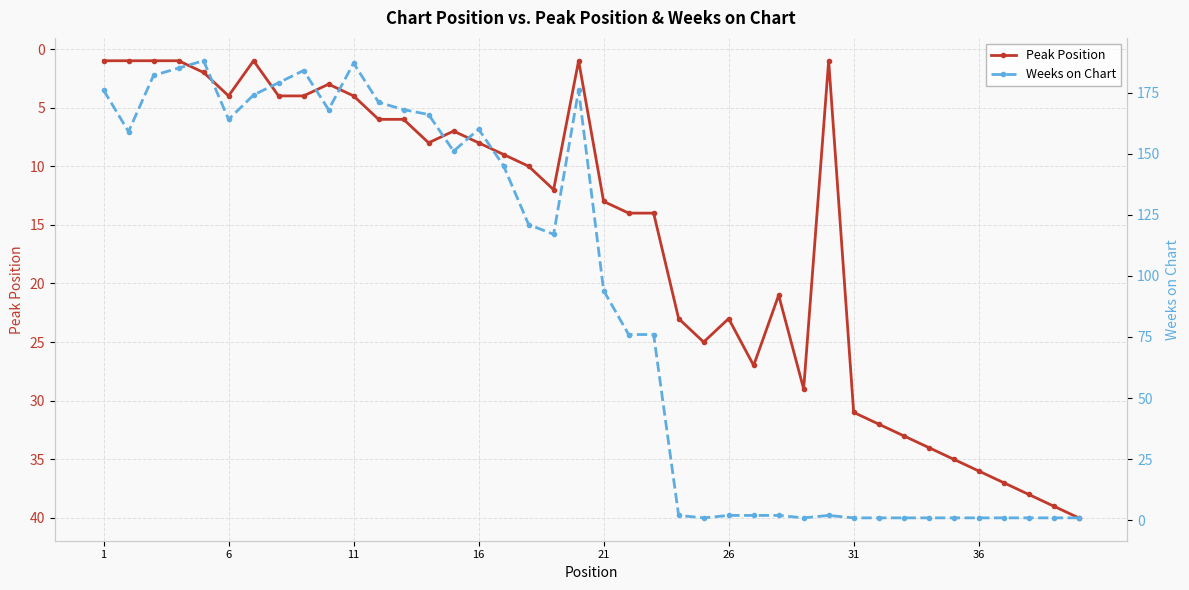

What is the difference between the maximum and minimum values in the Weeks on Chart series?

187